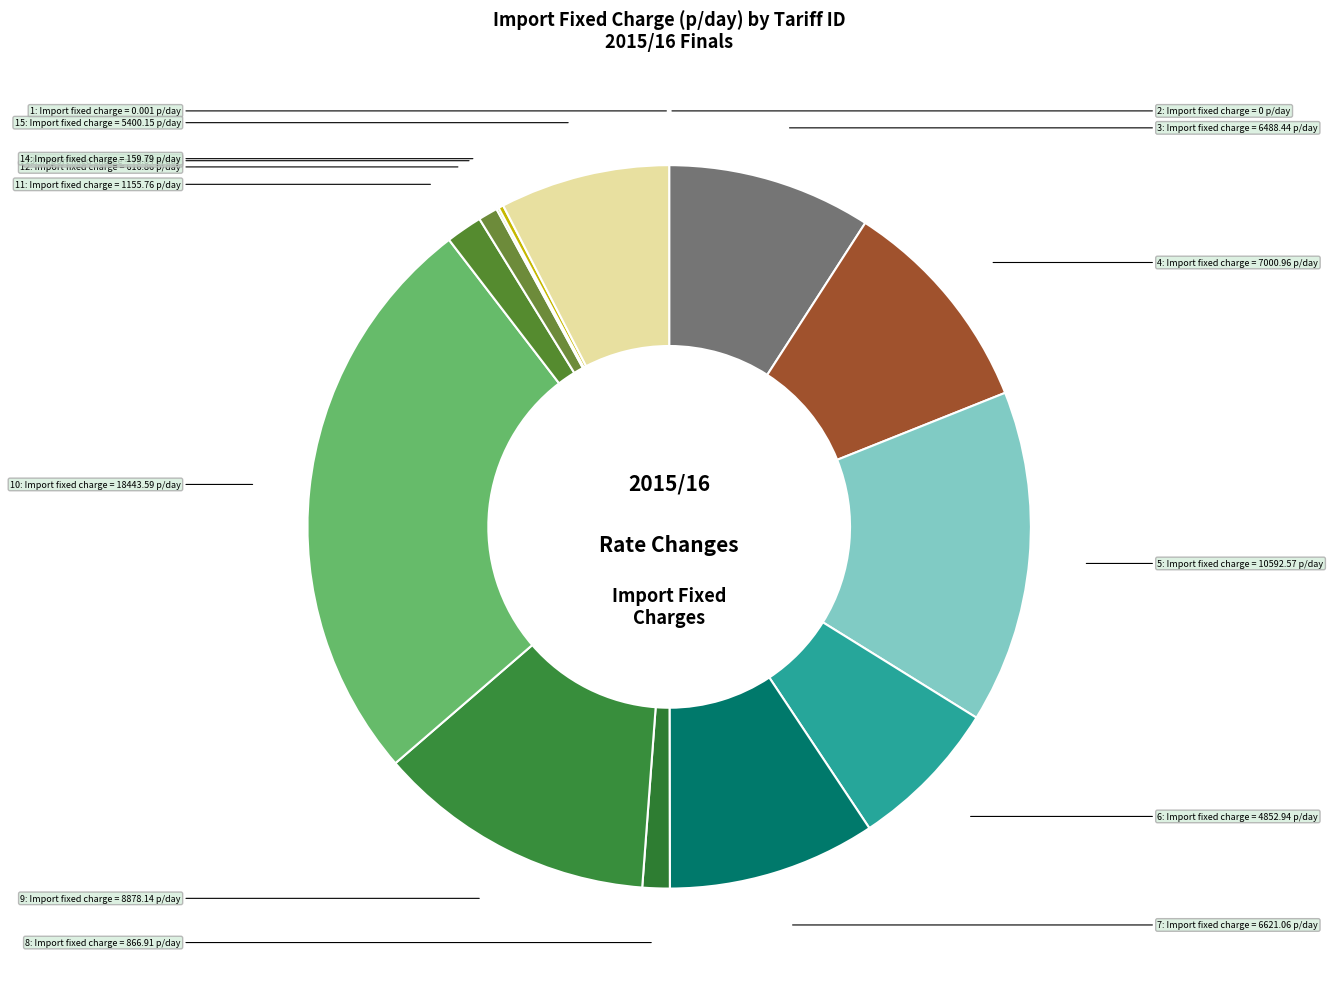

Does 3 account for over 50% of the chart?

No